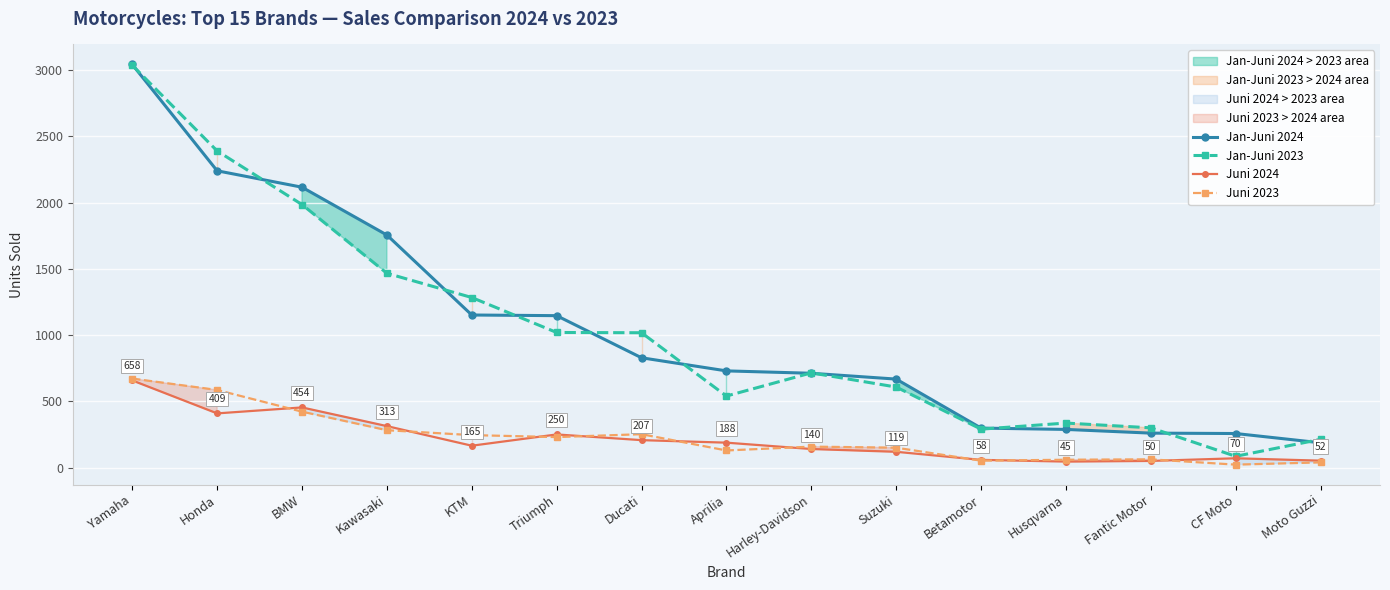

How many interior local valleys does the Juni 2024 series have?

3